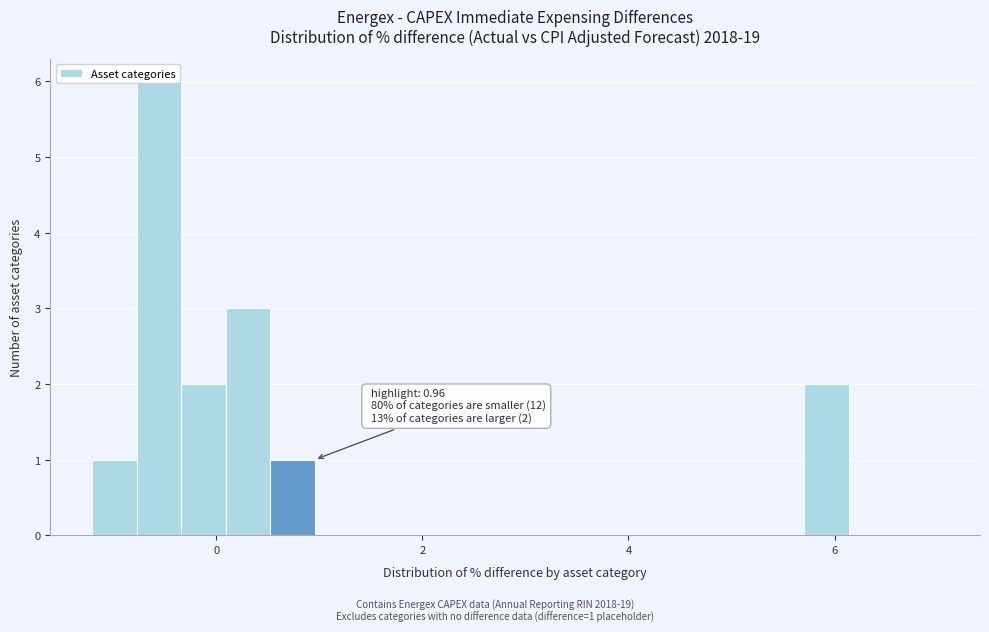

Read against the x-axis, roughly where is the centre of the tallest bar?

-0.6